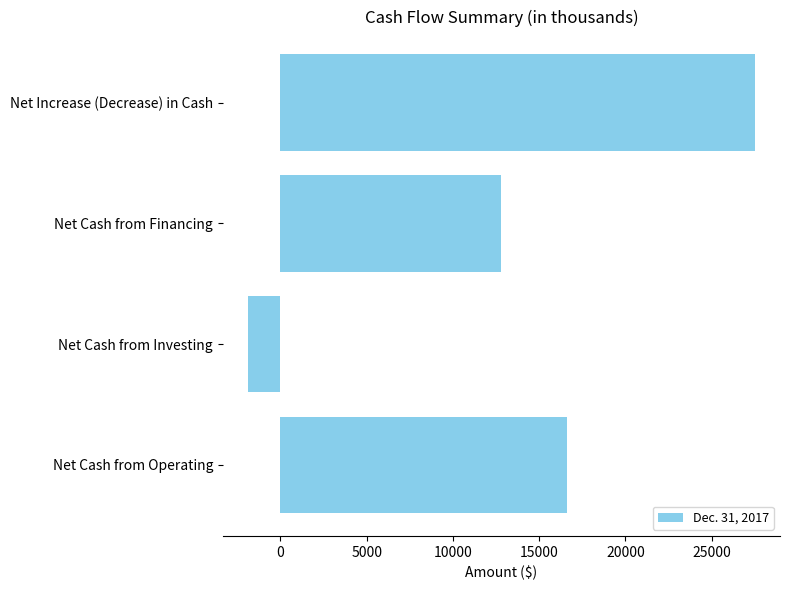

Rank the categories by value from lowest to highest.

Net Cash from Investing, Net Cash from Financing, Net Cash from Operating, Net Increase (Decrease) in Cash